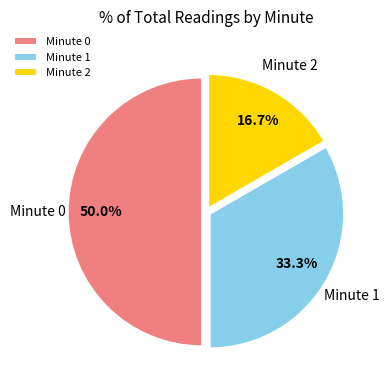

To the nearest percent, what portion does Minute 0 represent?

50%